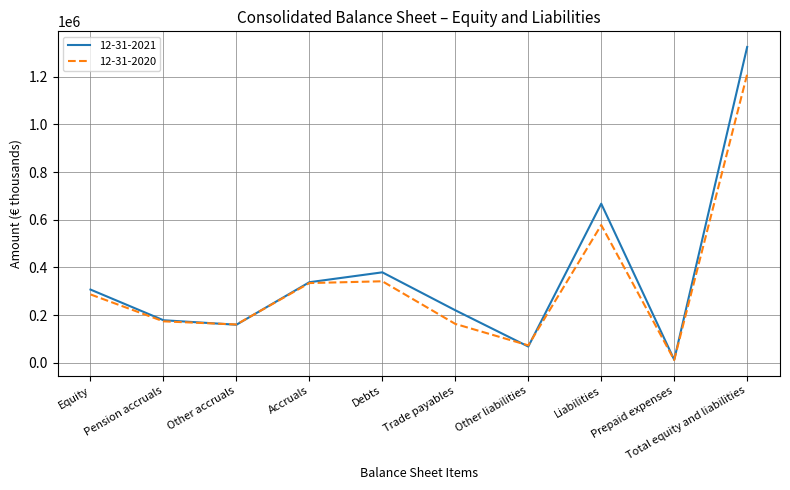

At how many categories does at least one series exceed 200969?

6